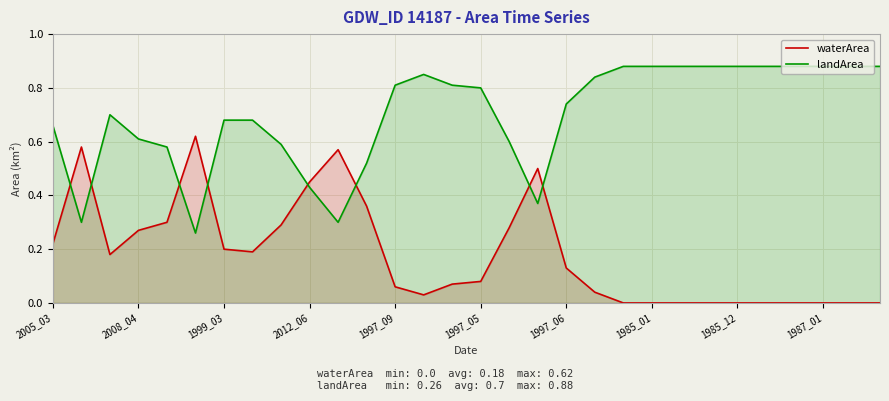

True or false: waterArea and landArea cross at least once.

True